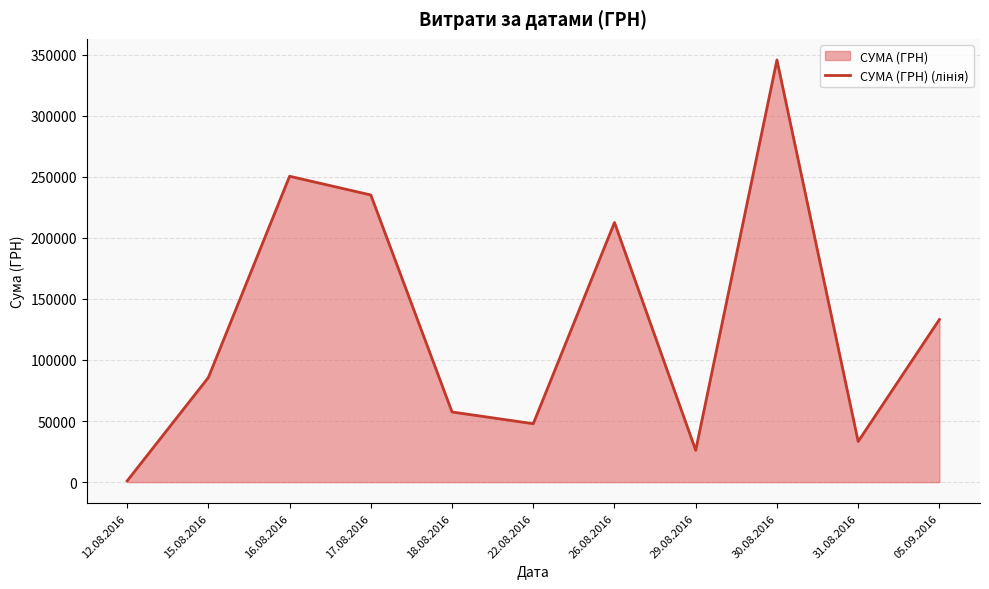

What value does the data have at 17.08.2016?

235124.7